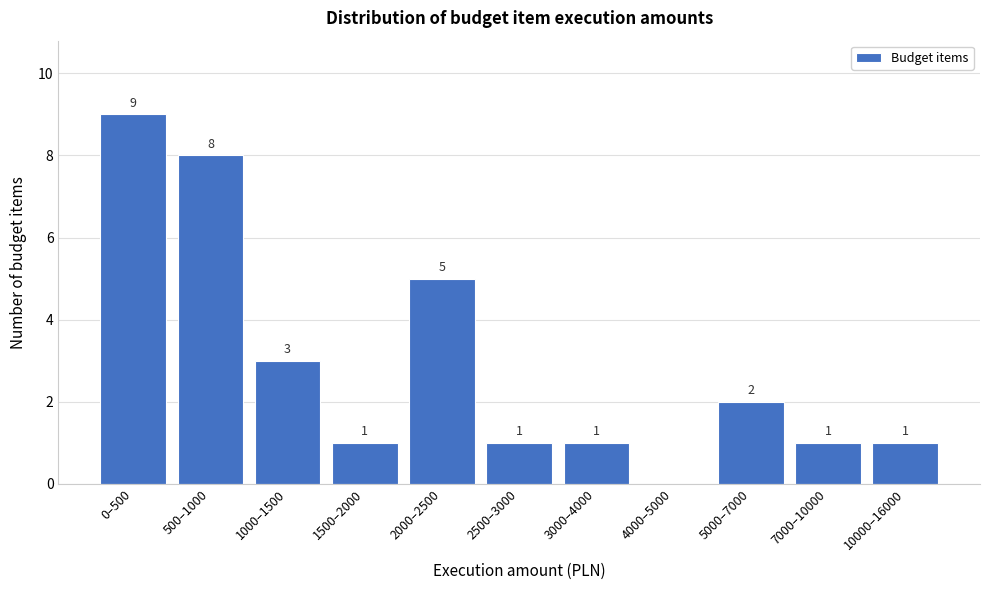

Reading left to right, what are all the values shown in this chart?

0–500=9	500–1000=8	1000–1500=3	1500–2000=1	2000–2500=5	2500–3000=1	3000–4000=1	4000–5000=0	5000–7000=2	7000–10000=1	10000–16000=1